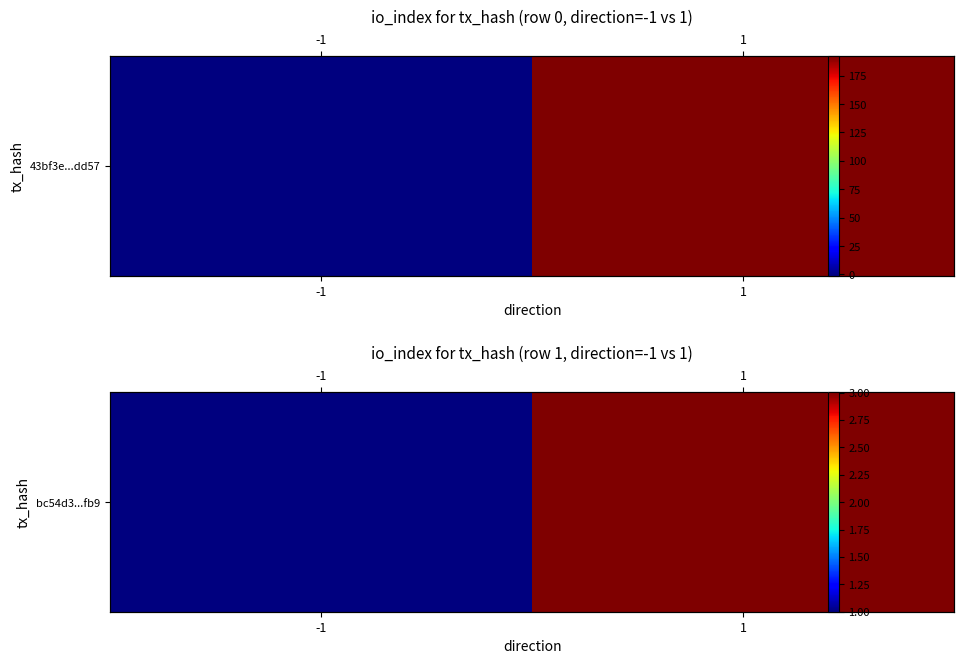

The chart shows a value of 1 at -1. True or false?

False